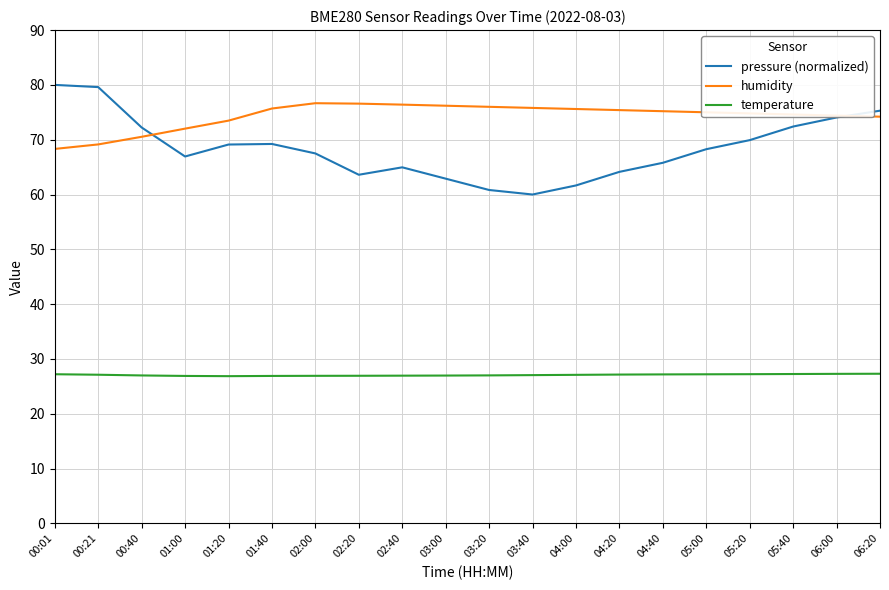

After their last crossing, which series has the higher values: humidity or pressure (normalized)?

pressure (normalized)